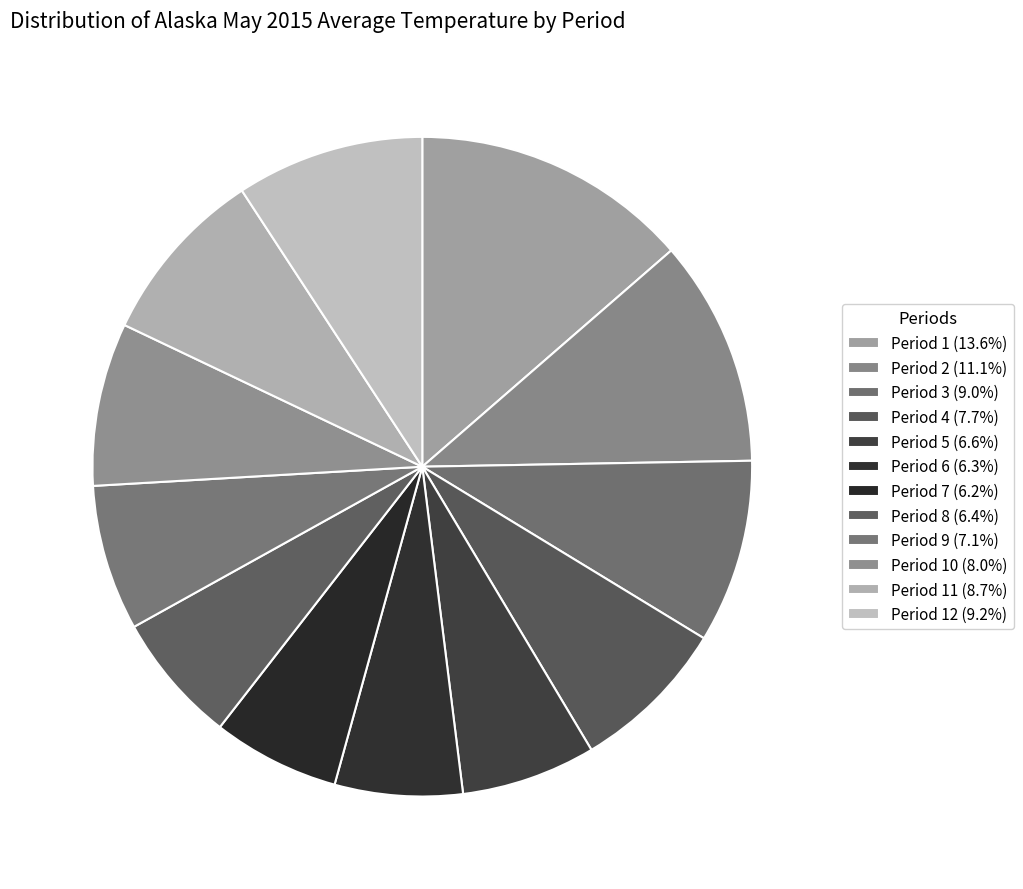

Count the number of slices in the pie.

12